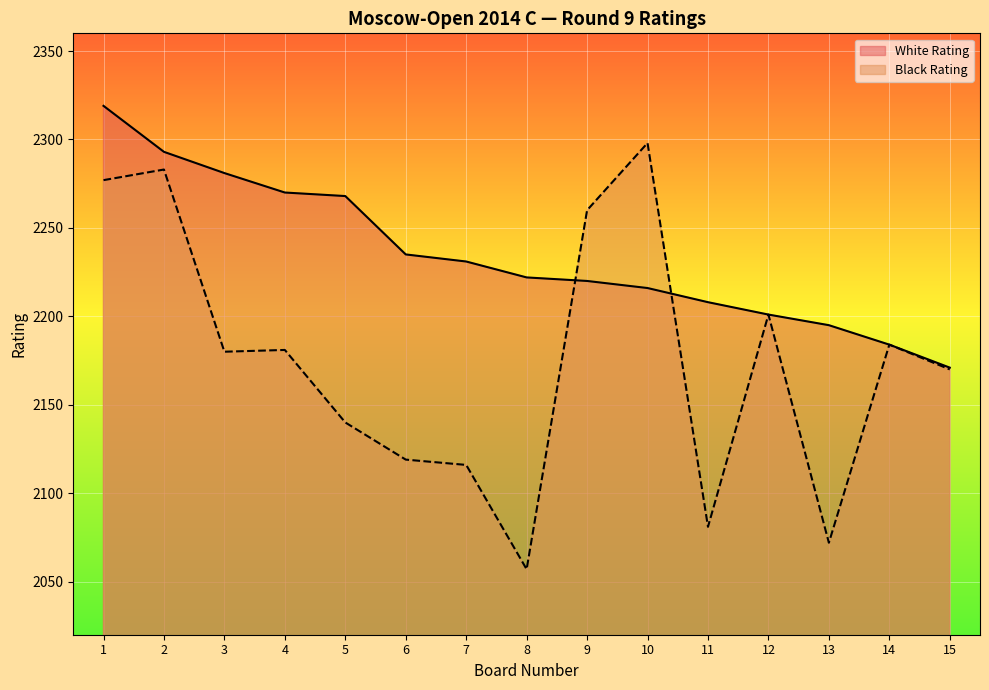

Which series has the largest total across all categories?

White Rating